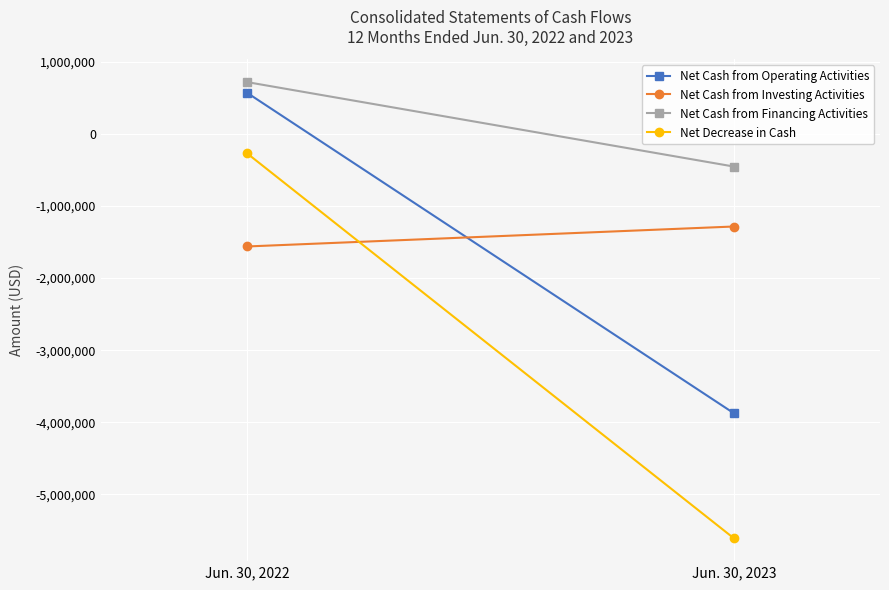

How many negative values does the Net Cash from Operating Activities series have?

1